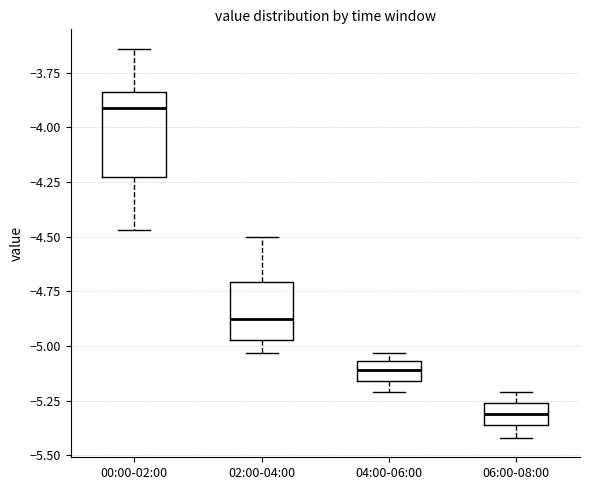

Where is the upper edge of the box for 02:00-04:00 on the y-axis? The values are not printed on the chart, so give them approximately, as read against the axis.

-4.70